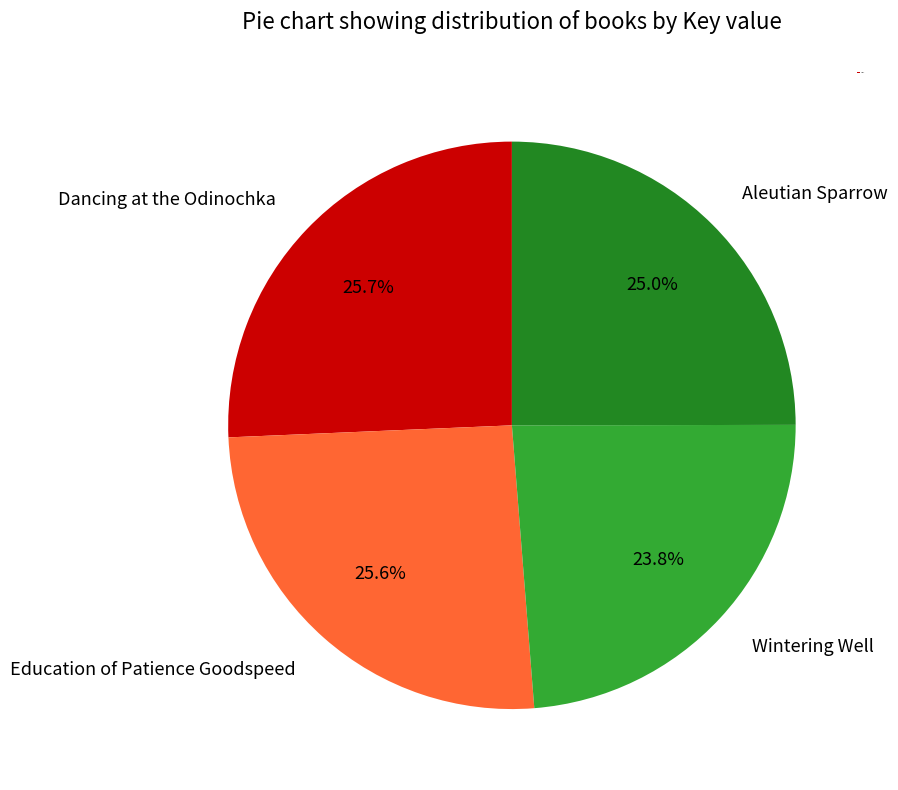

Which has a higher value, Dancing at the Odinochka or Aleutian Sparrow?

Dancing at the Odinochka